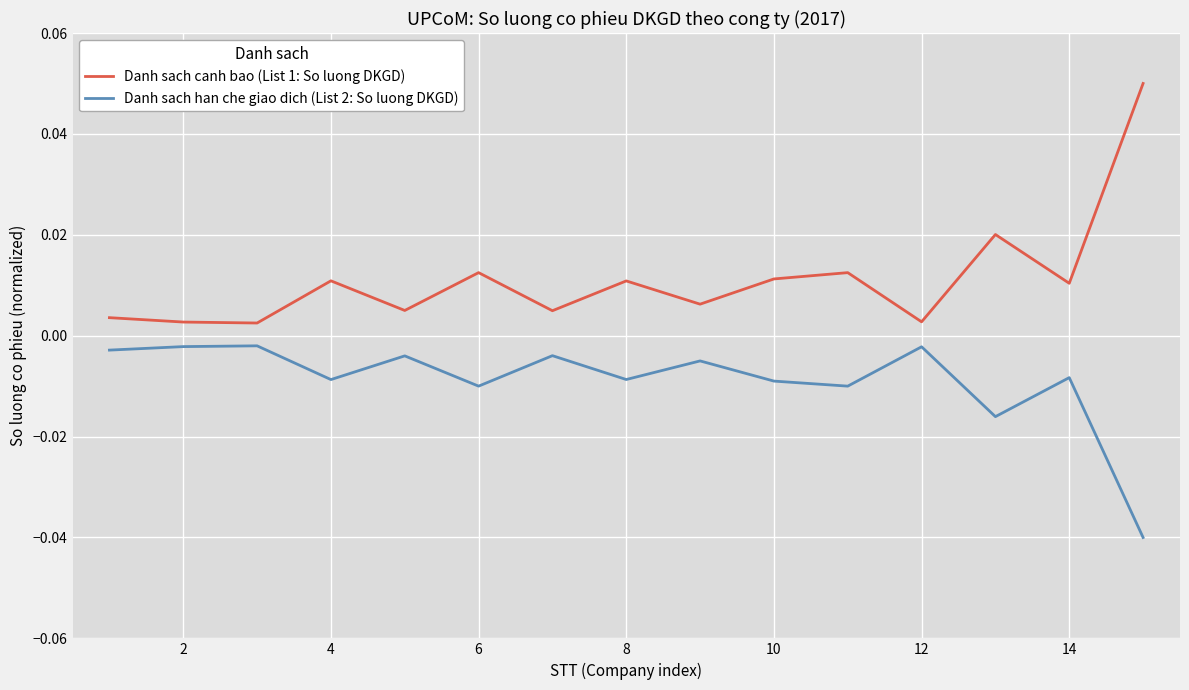

True or false: Danh sach han che giao dich (List 2: So luong DKGD) and Danh sach canh bao (List 1: So luong DKGD) intersect in this chart.

False